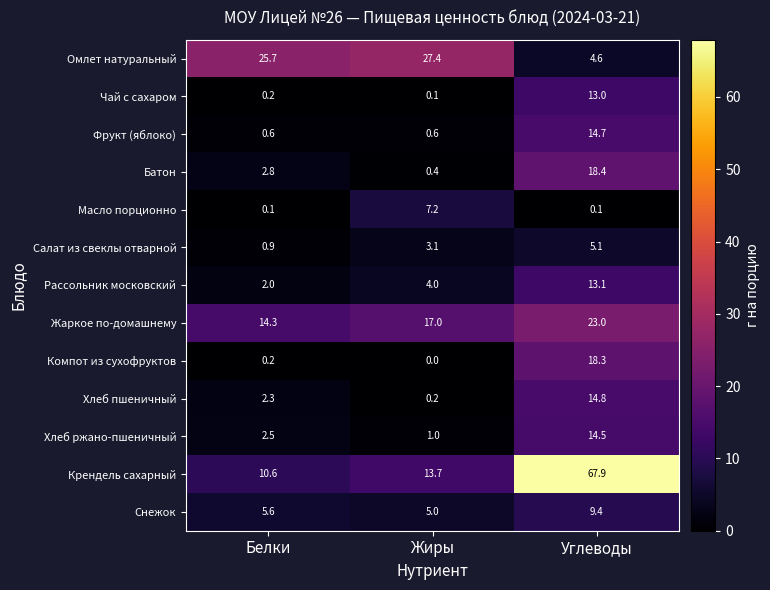

The value of Рассольник московский at Углеводы is 18.8. True or false?

False